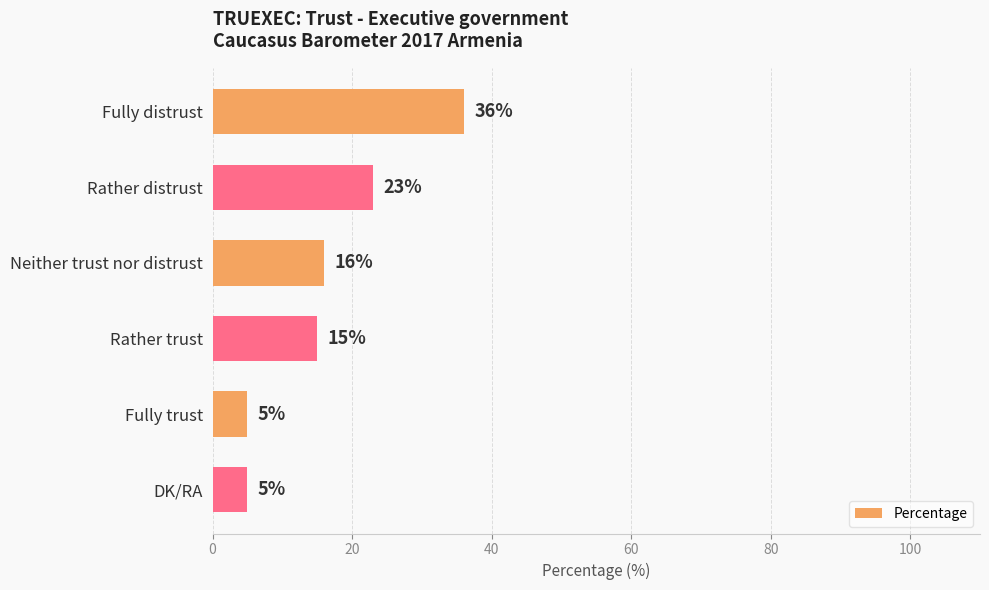

What is the value of the 1st bar from the top?

36